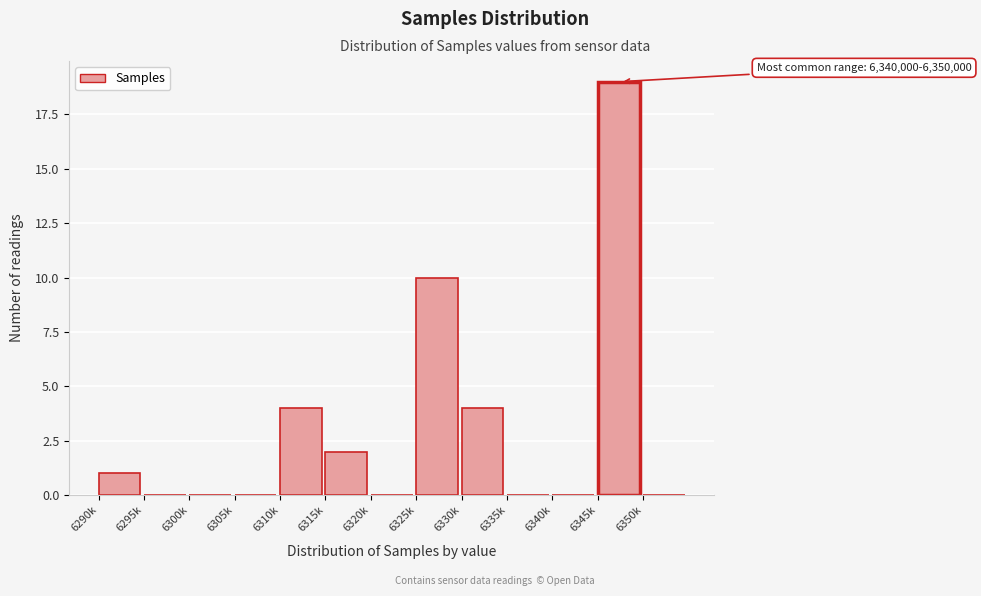

Reading right to left, list all the values displayed in this chart.

6350k=0	6345k=19	6340k=0	6335k=0	6330k=4	6325k=10	6320k=0	6315k=2	6310k=4	6305k=0	6300k=0	6295k=0	6290k=1